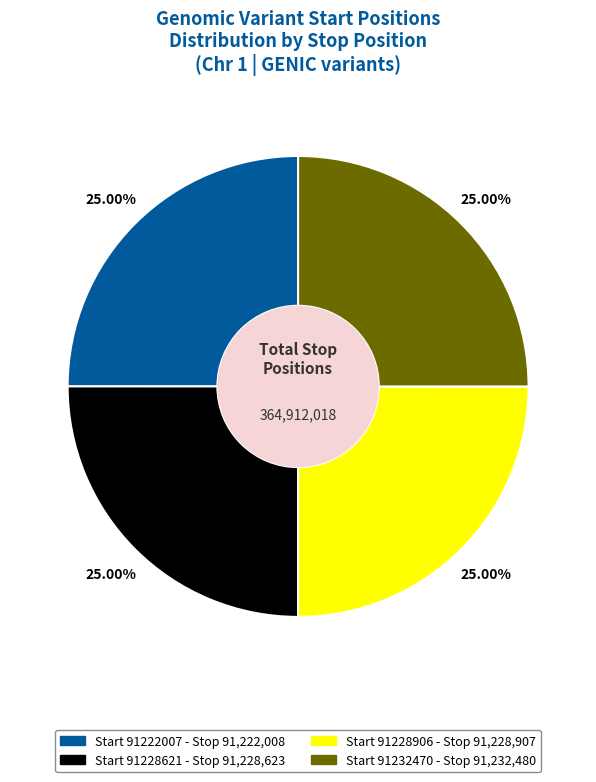

Does Start 91232470 - Stop 91,232,480 represent more than half of the total?

No